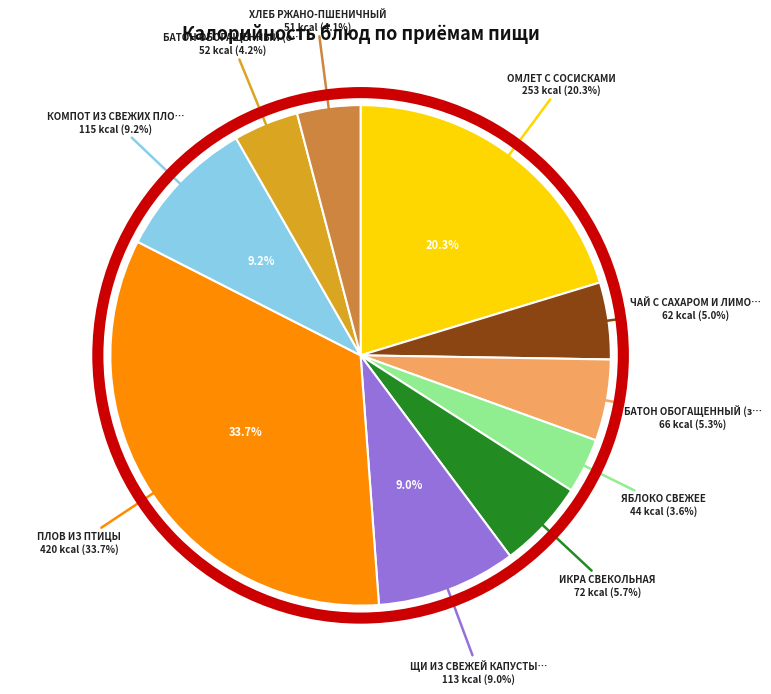

What is the change in value from ПЛОВ ИЗ ПТИЦЫ to КОМПОТ ИЗ СВЕЖИХ ПЛОДОВ?

-305.0